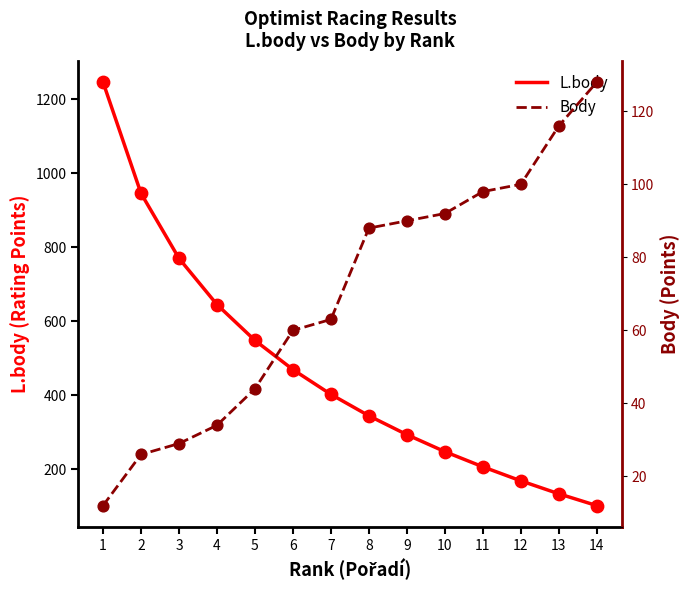

Which series has the largest Y range (max minus min)?

L.body